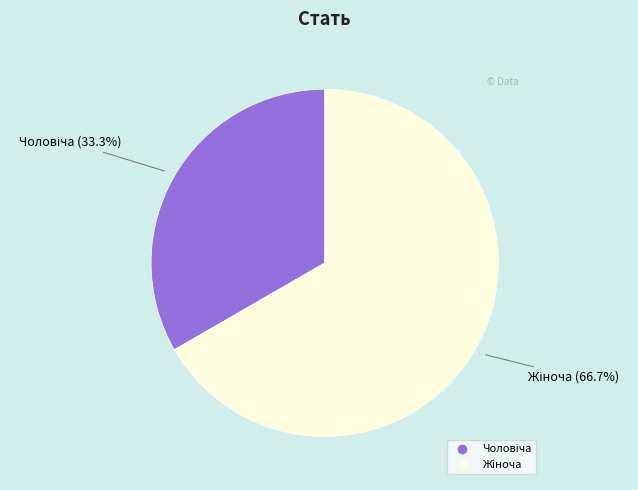

Does any single category account for the majority?

Yes